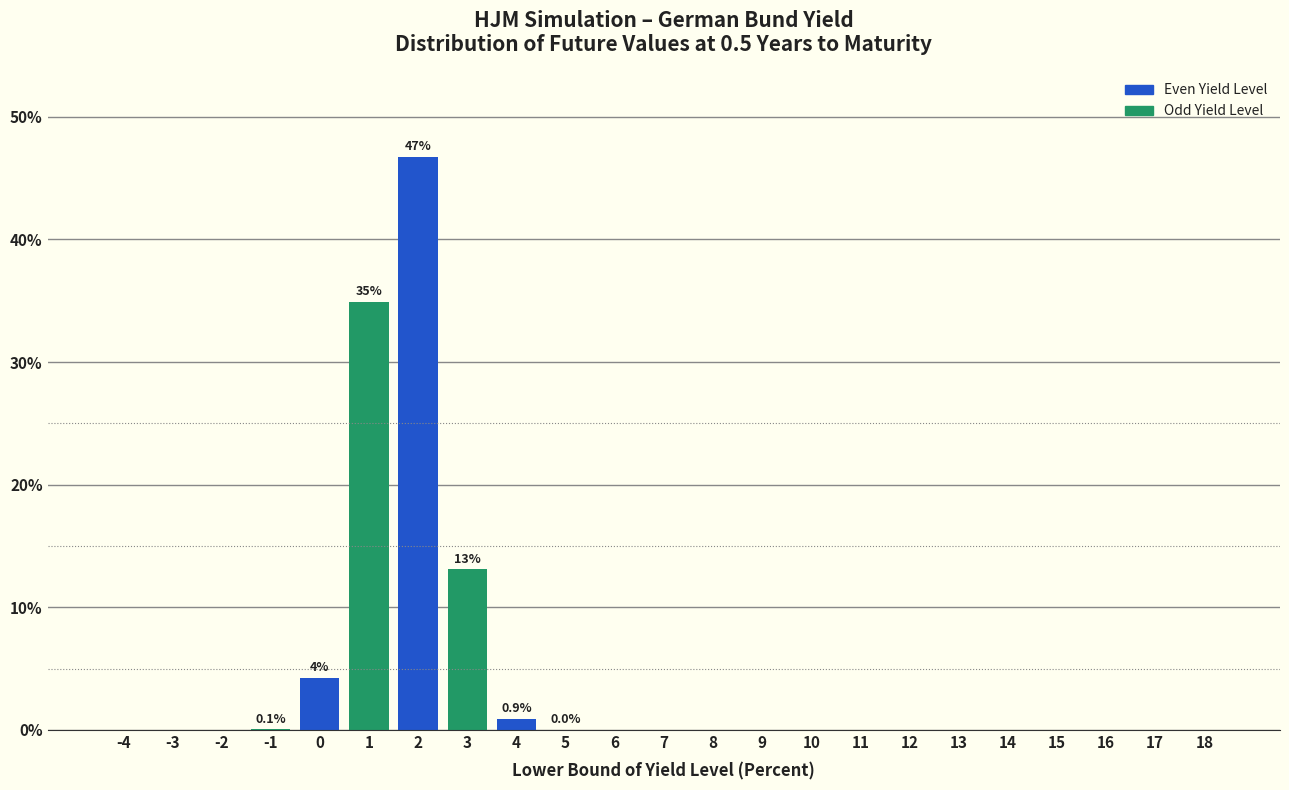

At which label is the value closest to 23?

3